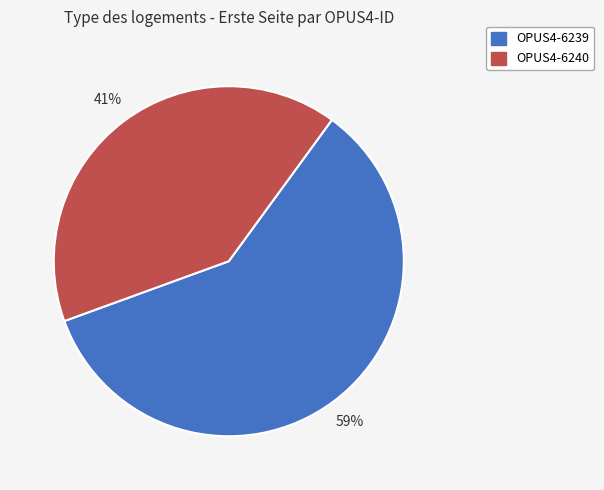

Which has a higher value, OPUS4-6240 or OPUS4-6239?

OPUS4-6239